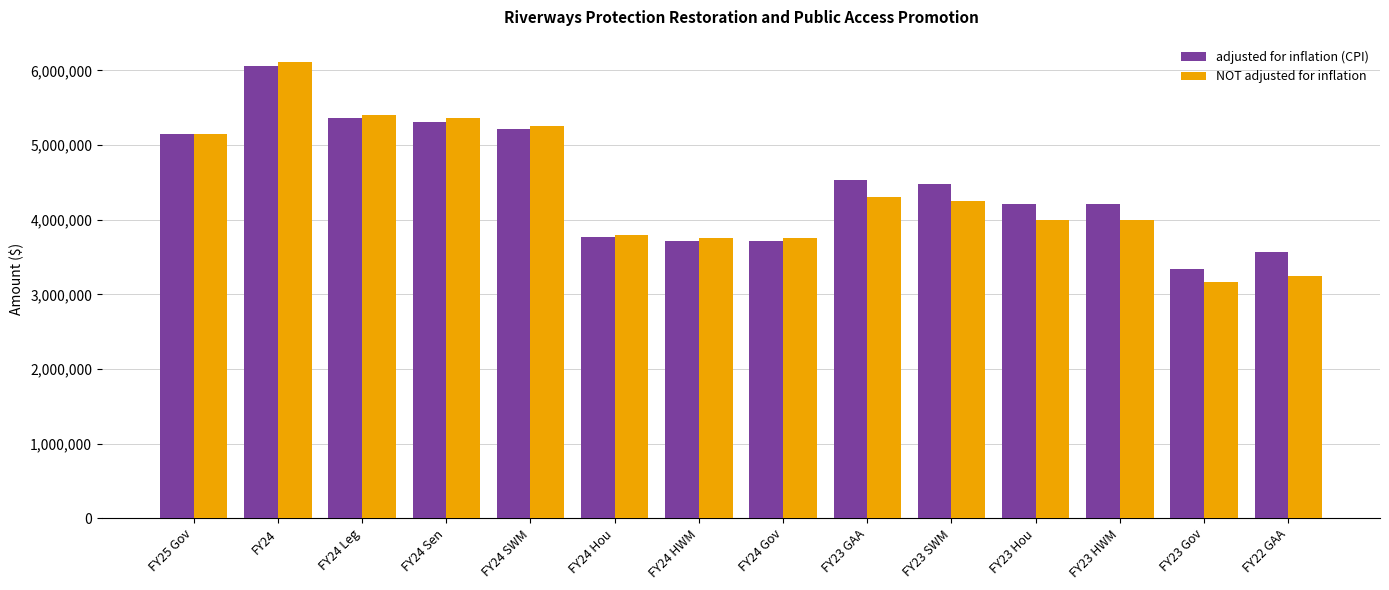

What is the average value of the adjusted for inflation (CPI) series?

4472394